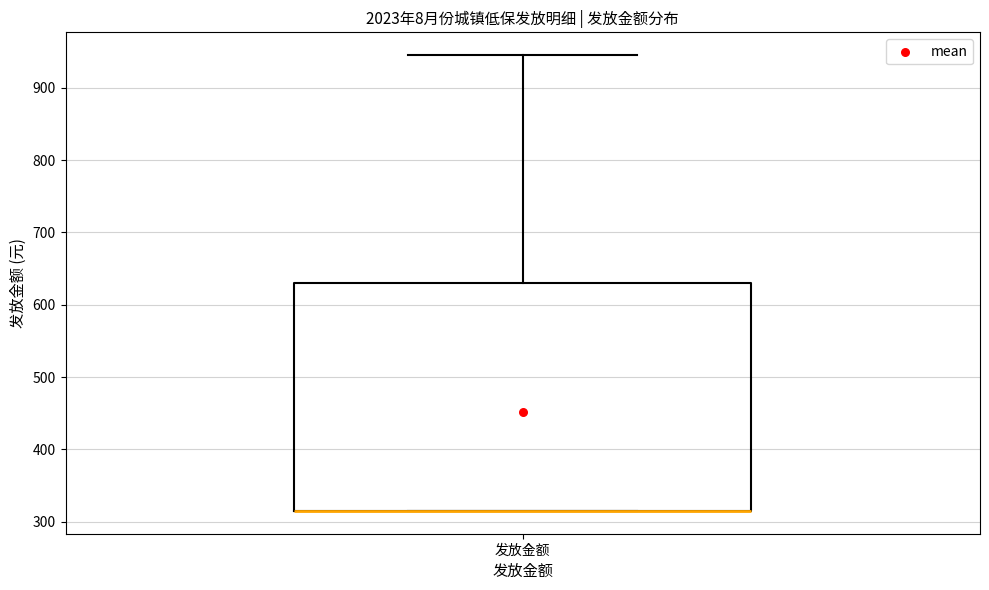

Where is the upper edge of the box for 发放金额 on the y-axis? The values are not printed on the chart, so give them approximately, as read against the axis.

630